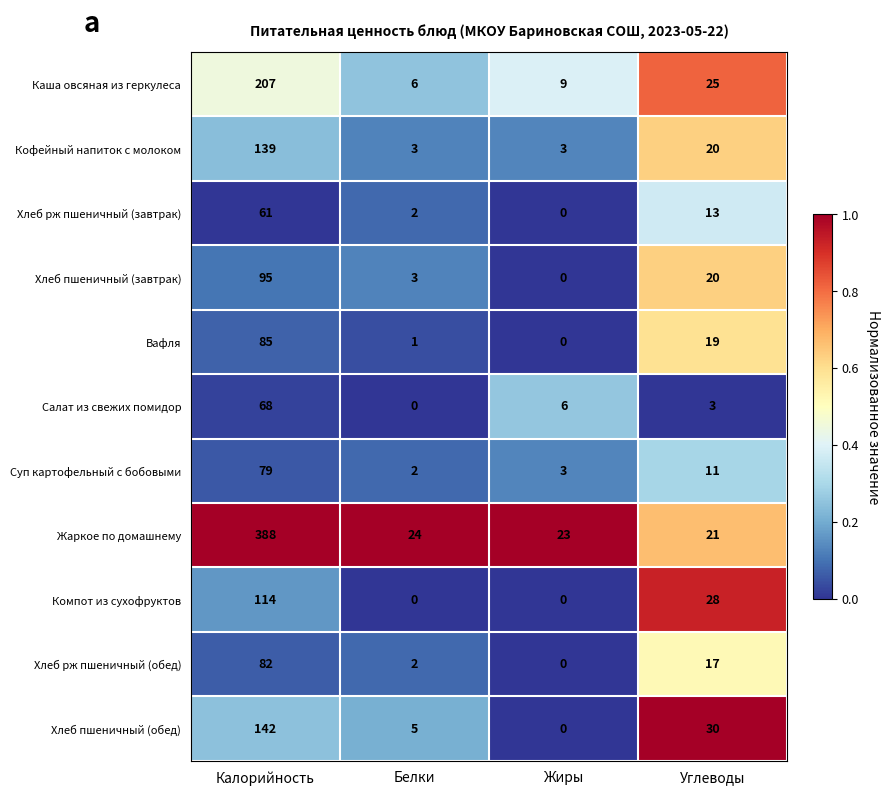

At which label does Компот из сухофруктов first exceed 28?

Калорийность